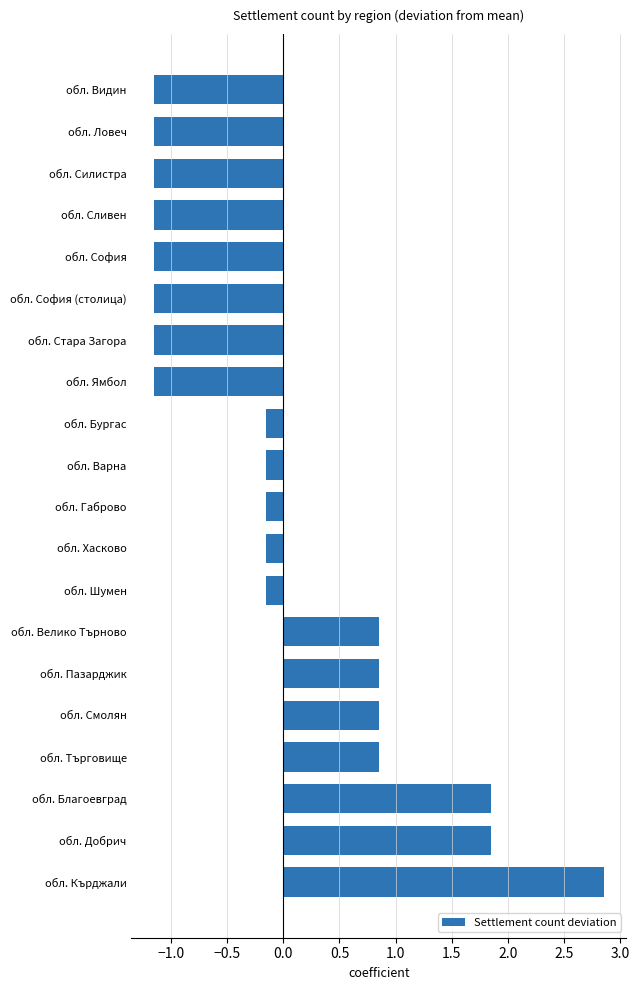

The chart shows a value of -0.3 at обл. София. True or false?

False